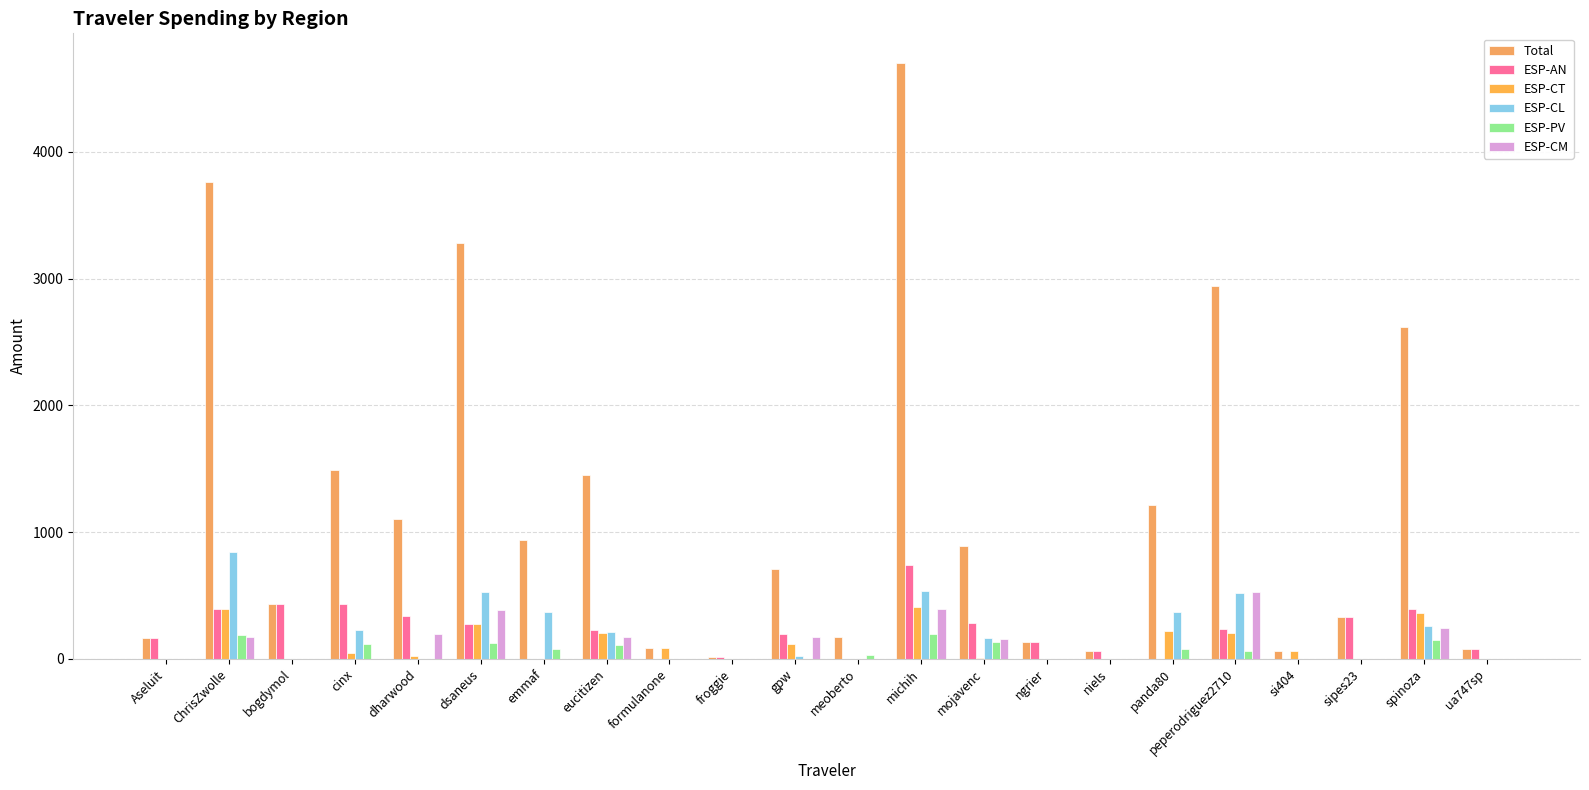

How many groups of bars are there?

22